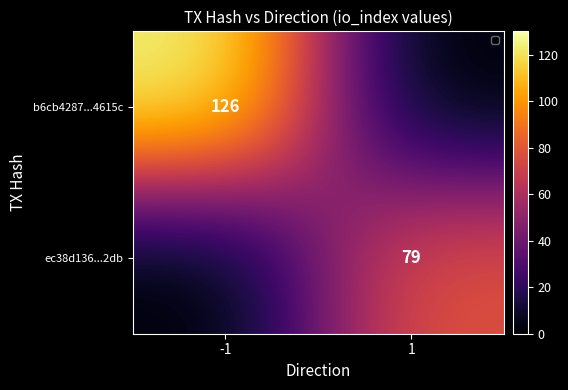

The b6cb4287...4615c series shows 126 at -1. True or false?

True